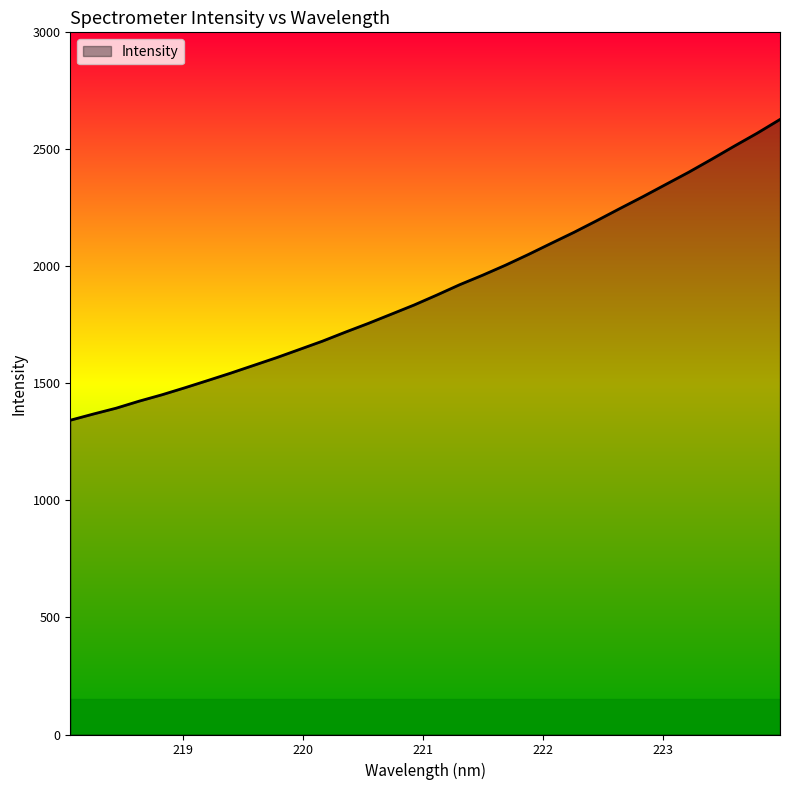

What is the maximum value shown in the chart?

2627.8